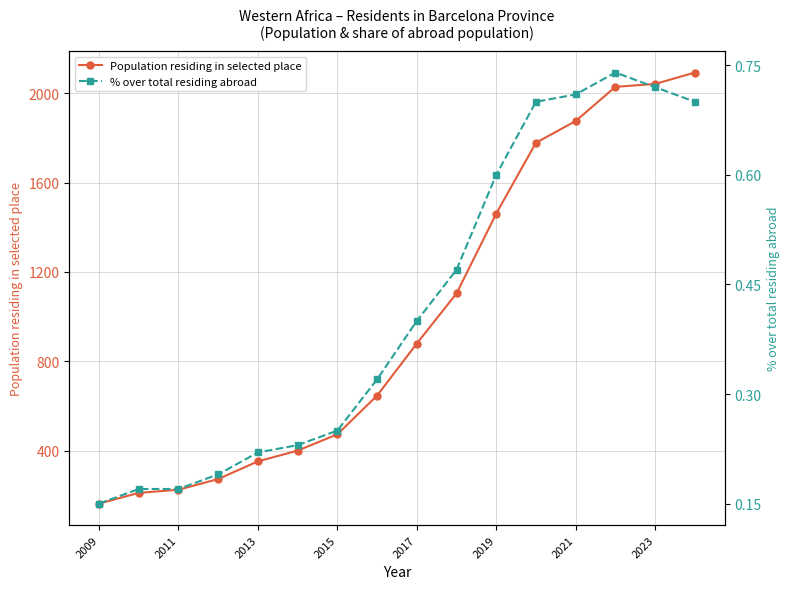

What is the value of the Population residing in selected place point at the 14th from the left?

2028.0